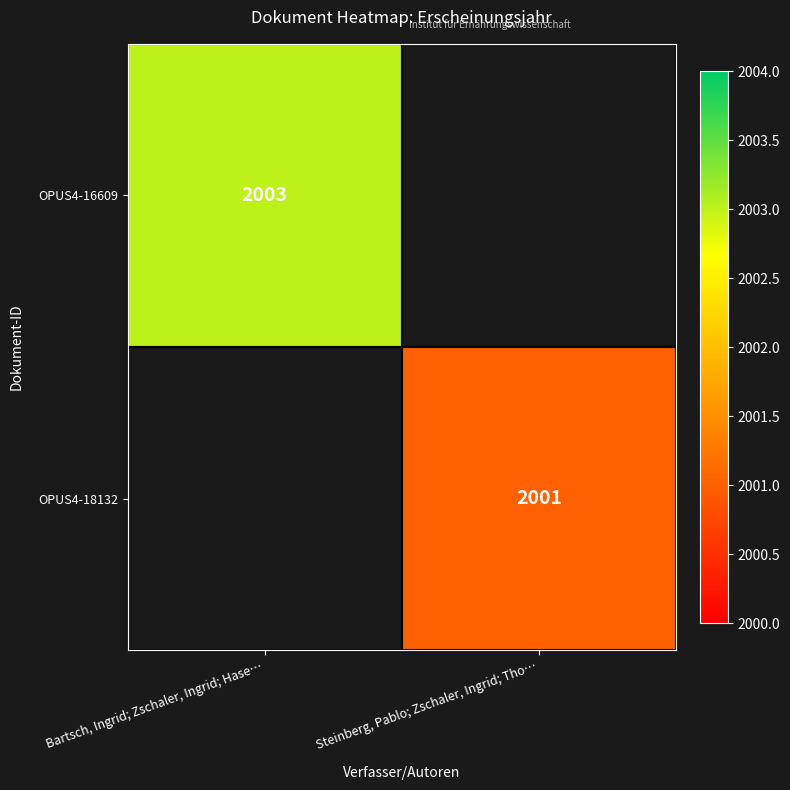

True or false: OPUS4-16609 has a value of 3359 at Bartsch, Ingrid; Zschaler, Ingrid; Hase….

False